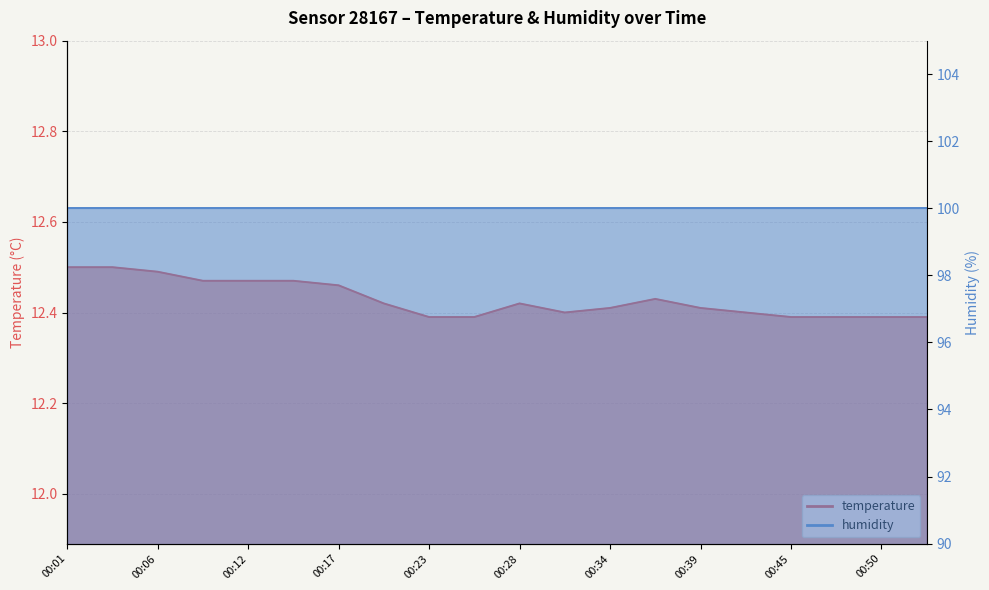

Reading left to right, what are all the values shown in this chart?

00:01=12.5	00:03=12.5	00:06=12.5	00:09=12.5	00:12=12.5	00:15=12.5	00:17=12.5	00:20=12.4	00:23=12.4	00:26=12.4	00:28=12.4	00:31=12.4	00:34=12.4	00:37=12.4	00:39=12.4	00:42=12.4	00:45=12.4	00:48=12.4	00:50=12.4	00:53=12.4